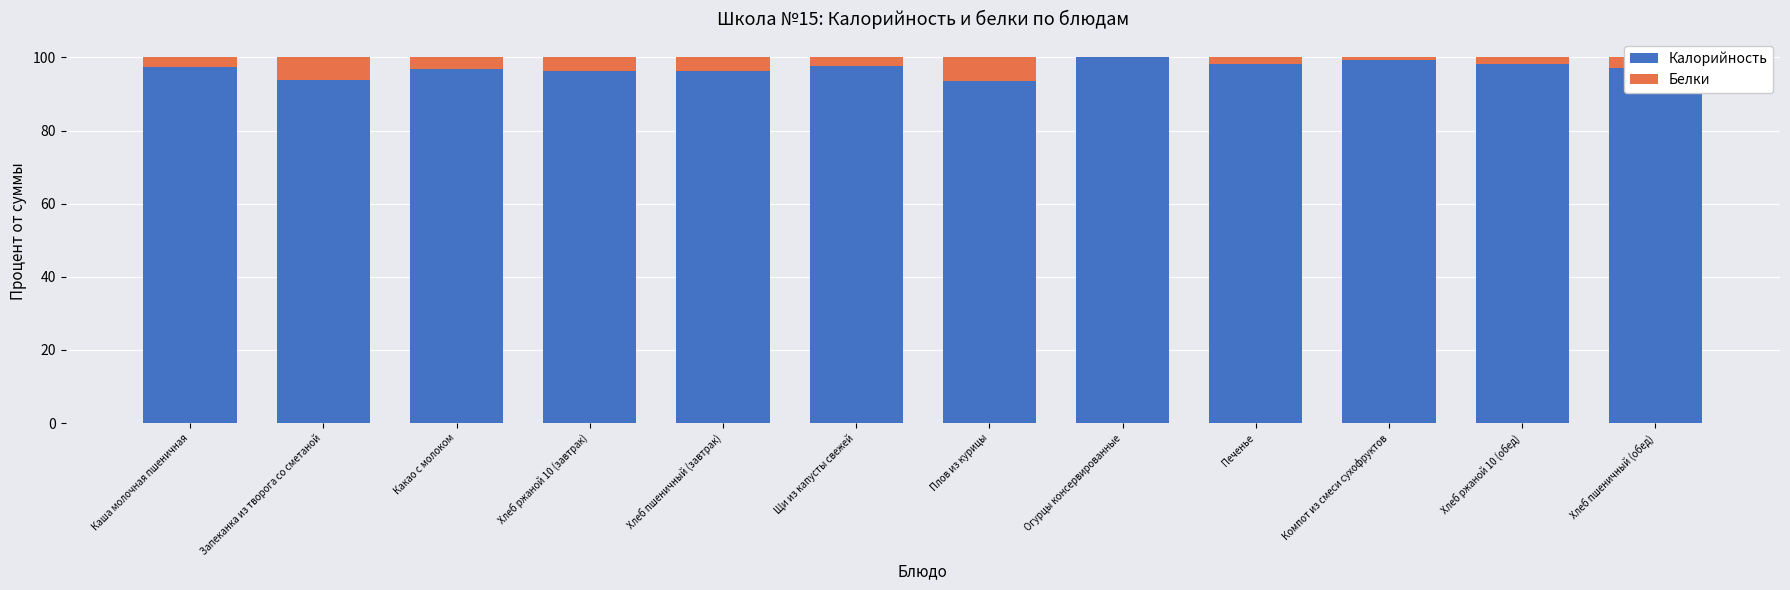

What is the total value across all series at Каша молочная пшеничная?

100.0